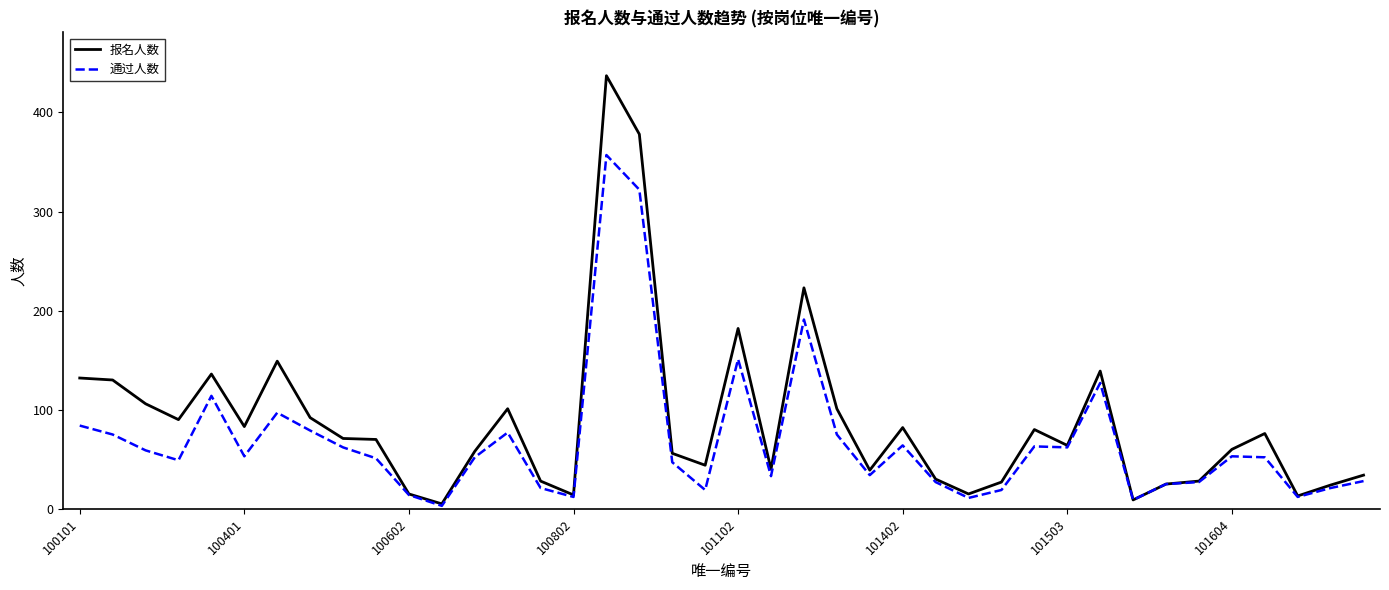

How many distinct data groups are displayed?

2